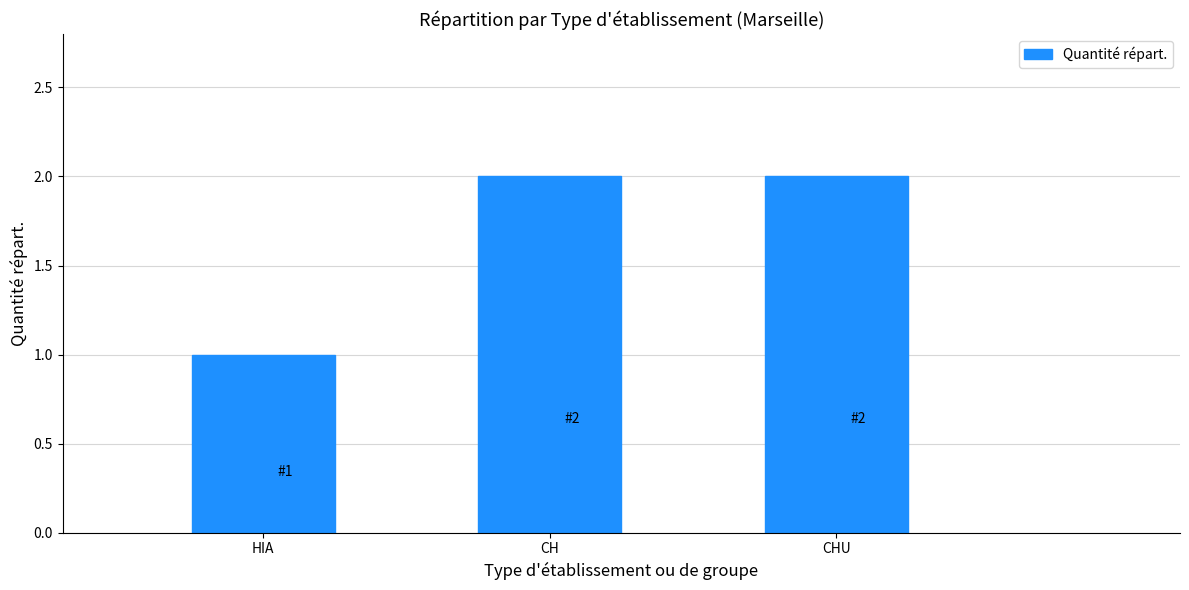

What position from the left is CH?

2